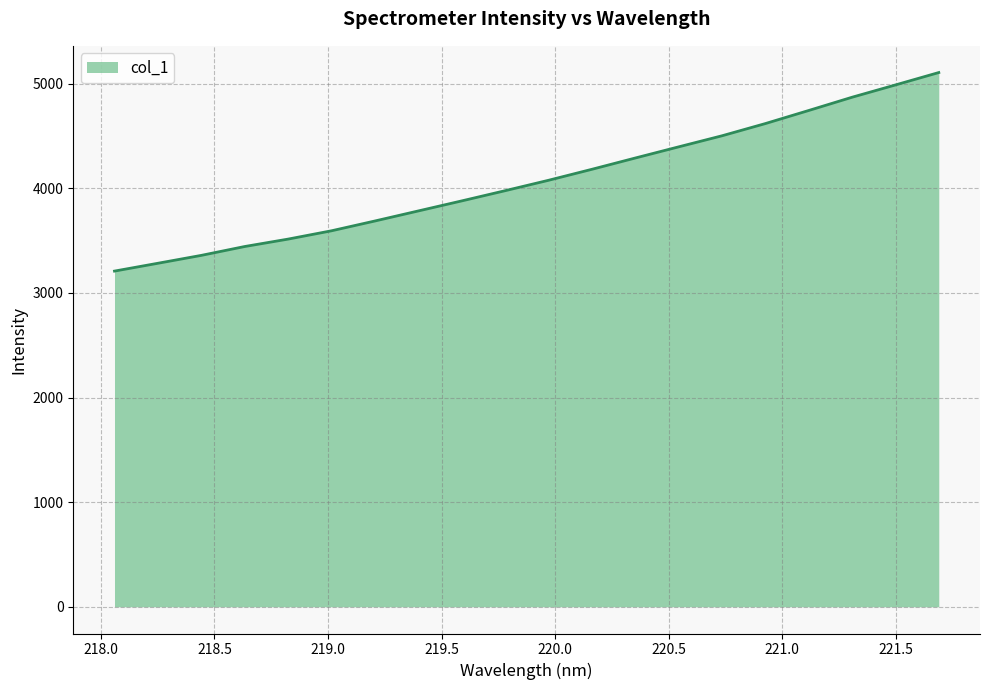

How many values are below 4075?

10